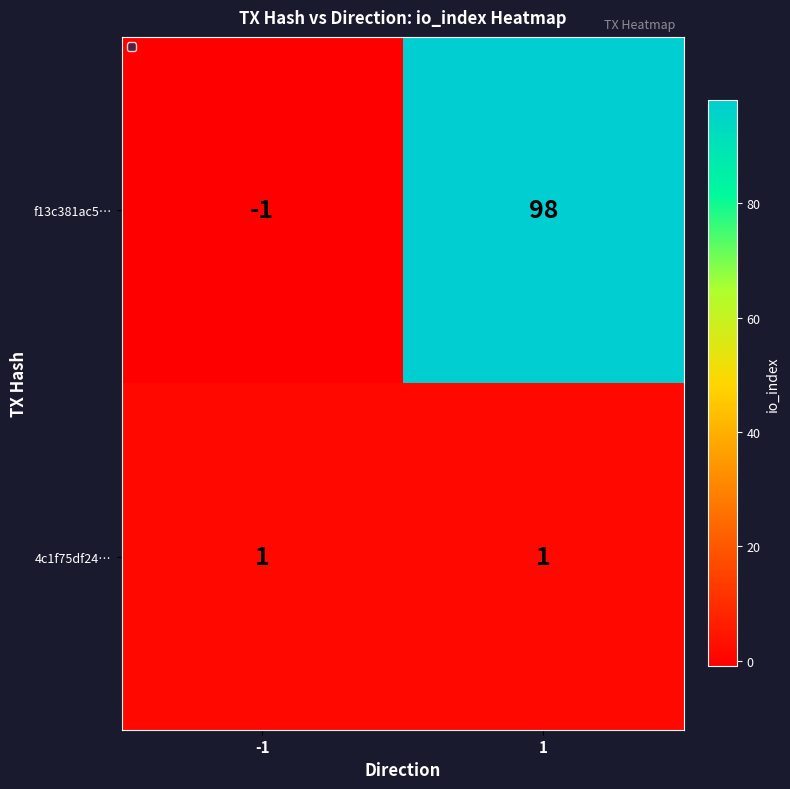

Reading left to right, what are all the values shown in this chart?

f13c381ac5…: -1	98
4c1f75df24…: 1	1